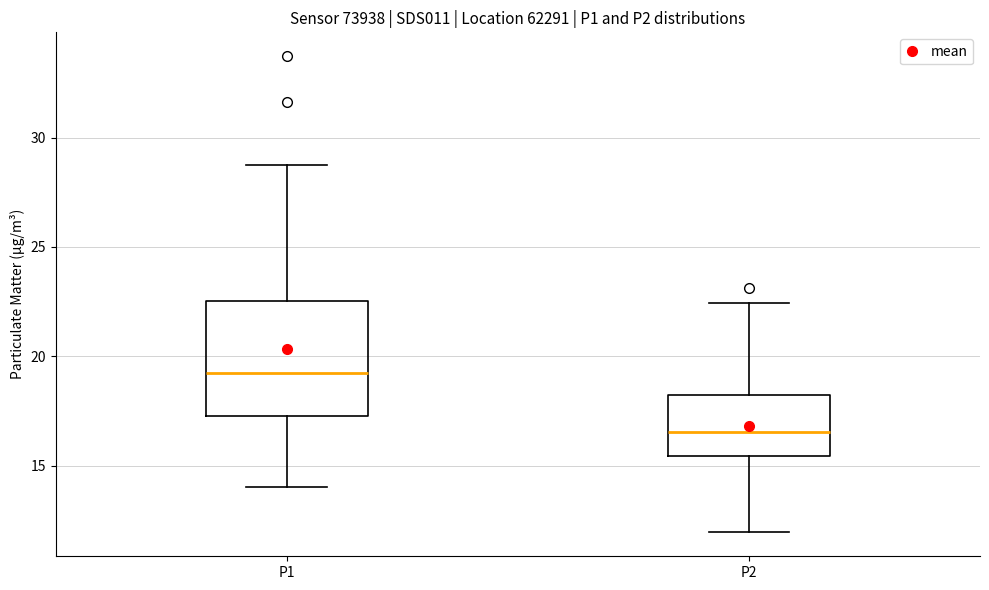

Where is the upper edge of the box for P1 on the y-axis? The values are not printed on the chart, so give them approximately, as read against the axis.

22.5